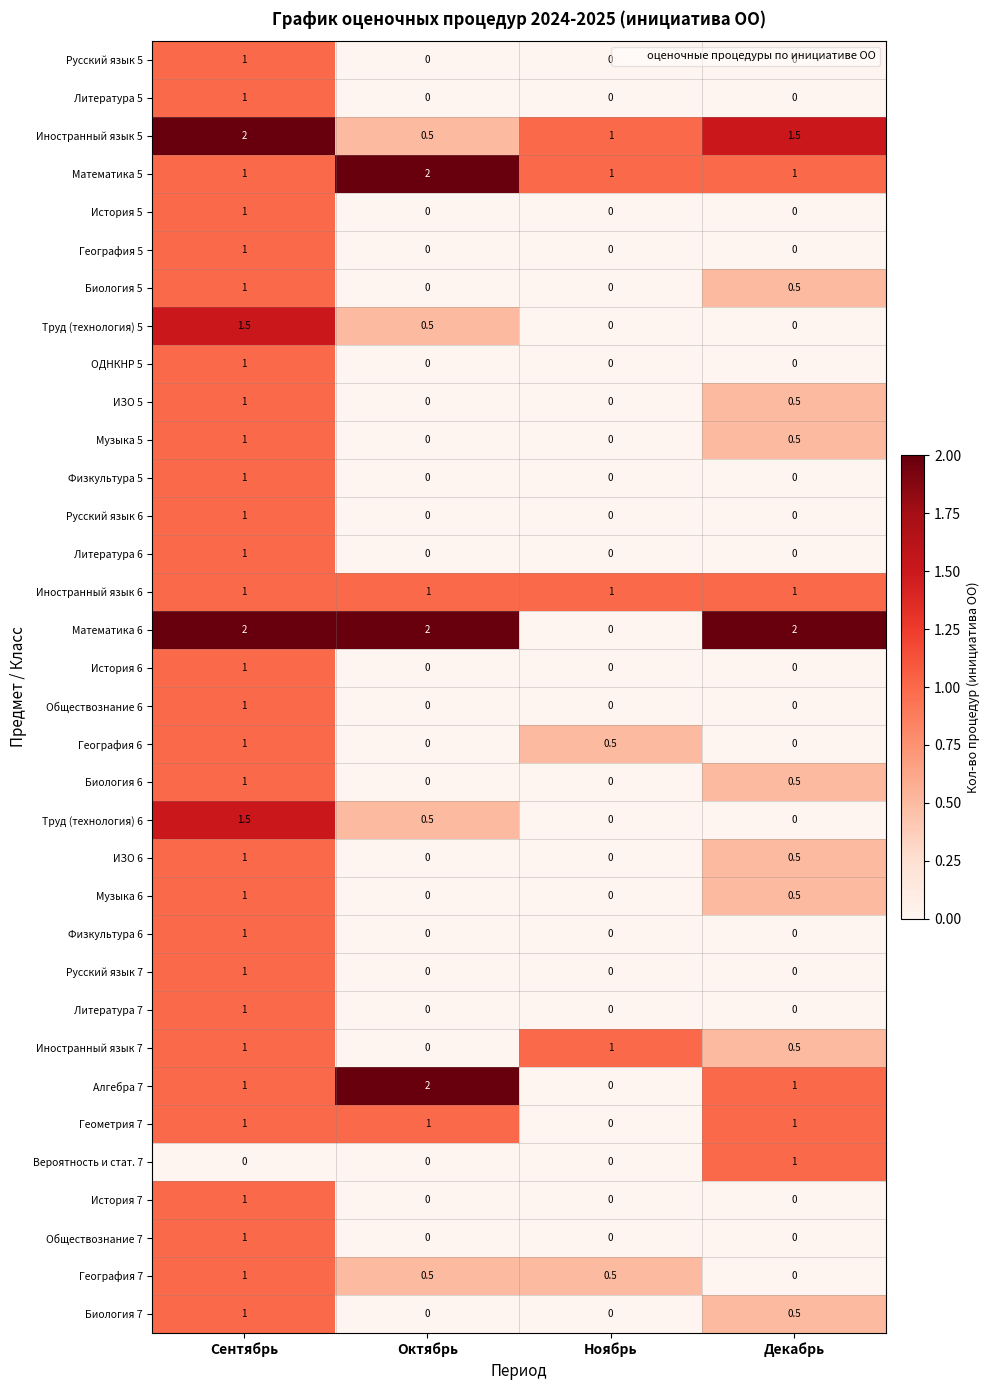

How many distinct data groups are displayed?

34